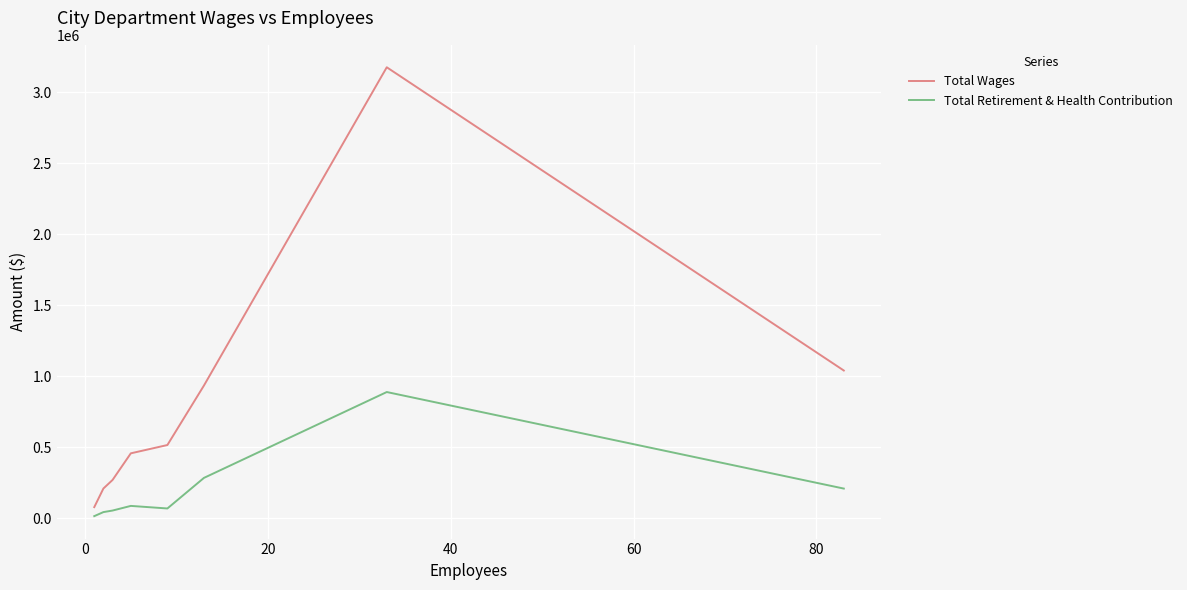

True or false: Total Wages and Total Retirement & Health Contribution cross at least once.

False